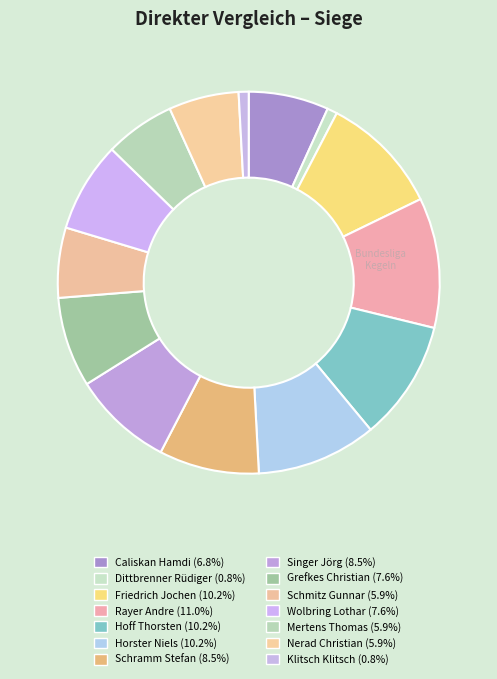

How many segments does this pie chart have?

14